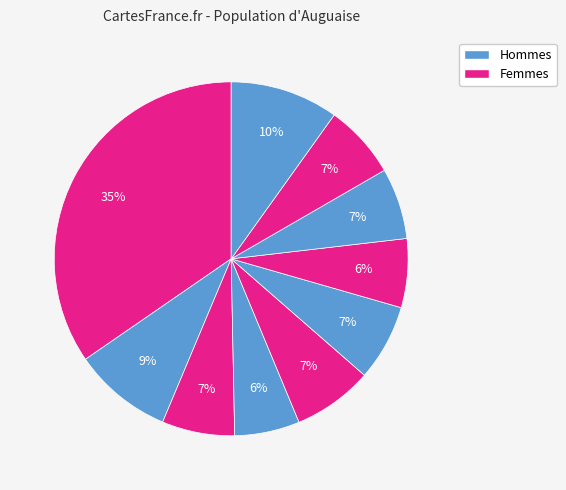

How many segments does this pie chart have?

10